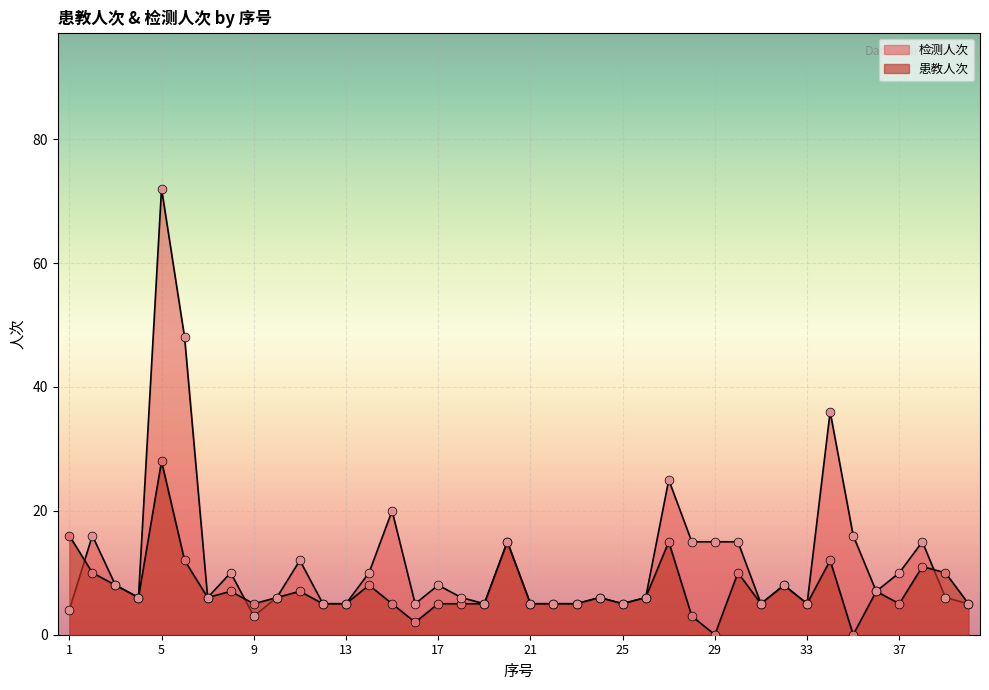

What are all the series names shown in the legend?

患教人次, 检测人次